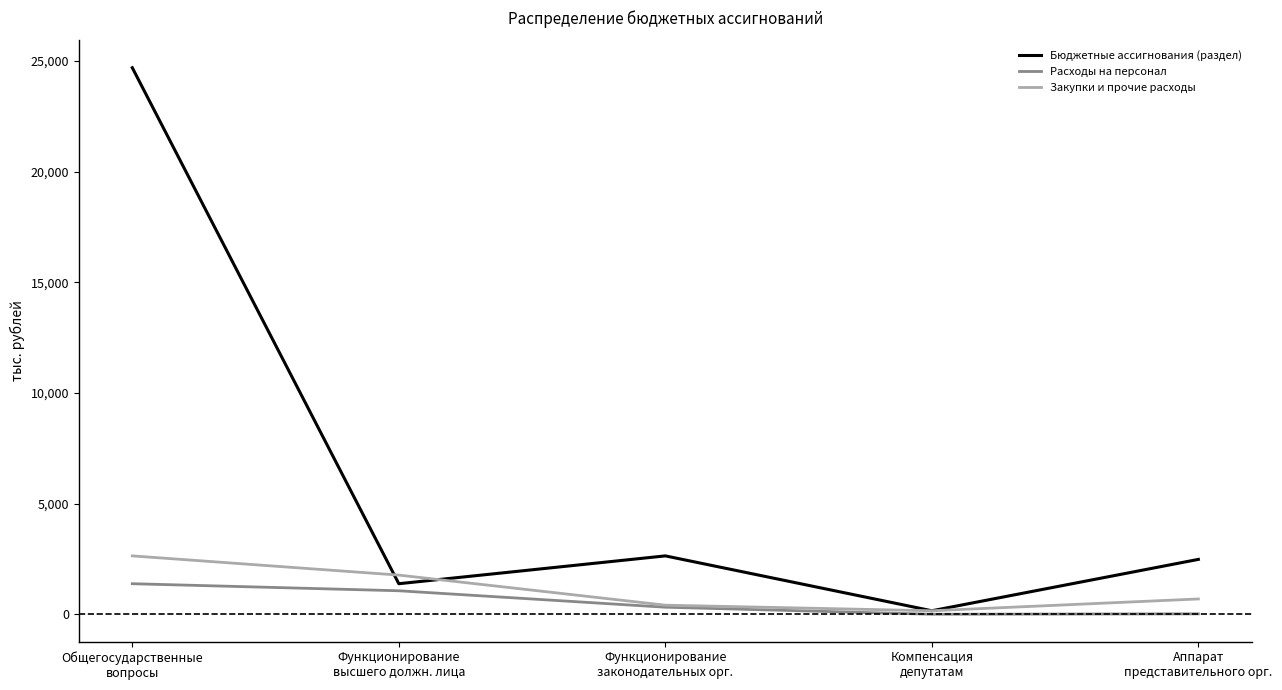

Which series has the largest total across all categories?

Бюджетные ассигнования (раздел)